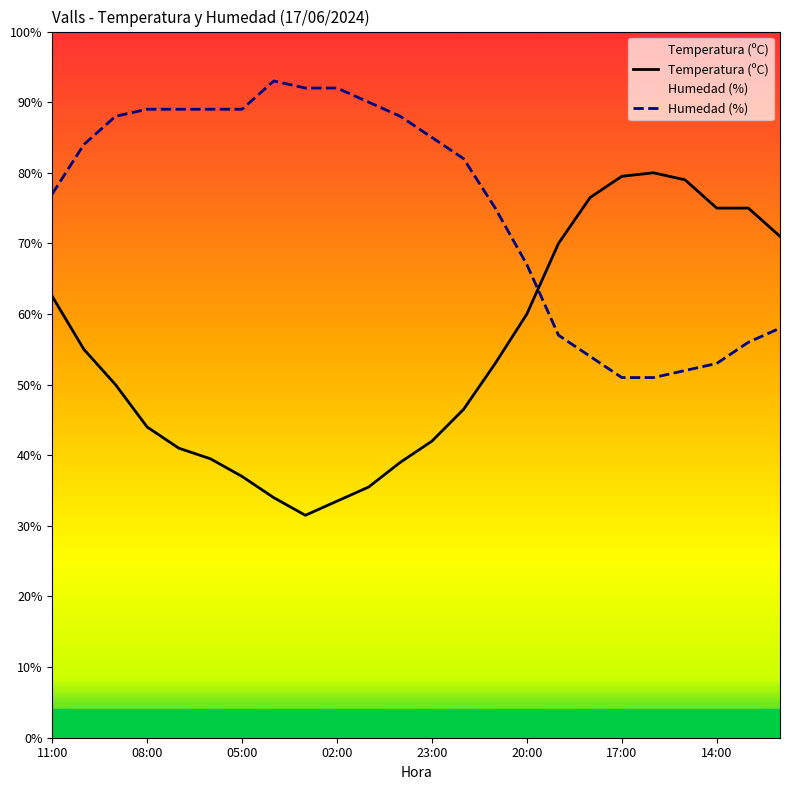

At 23:00, list the series in order from smallest to largest.

Temperatura (ºC), Humedad (%)